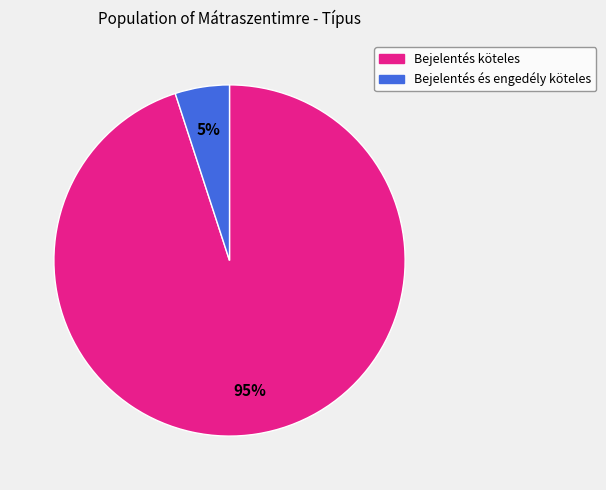

What is the smallest slice in the pie chart?

Bejelentés és engedély köteles